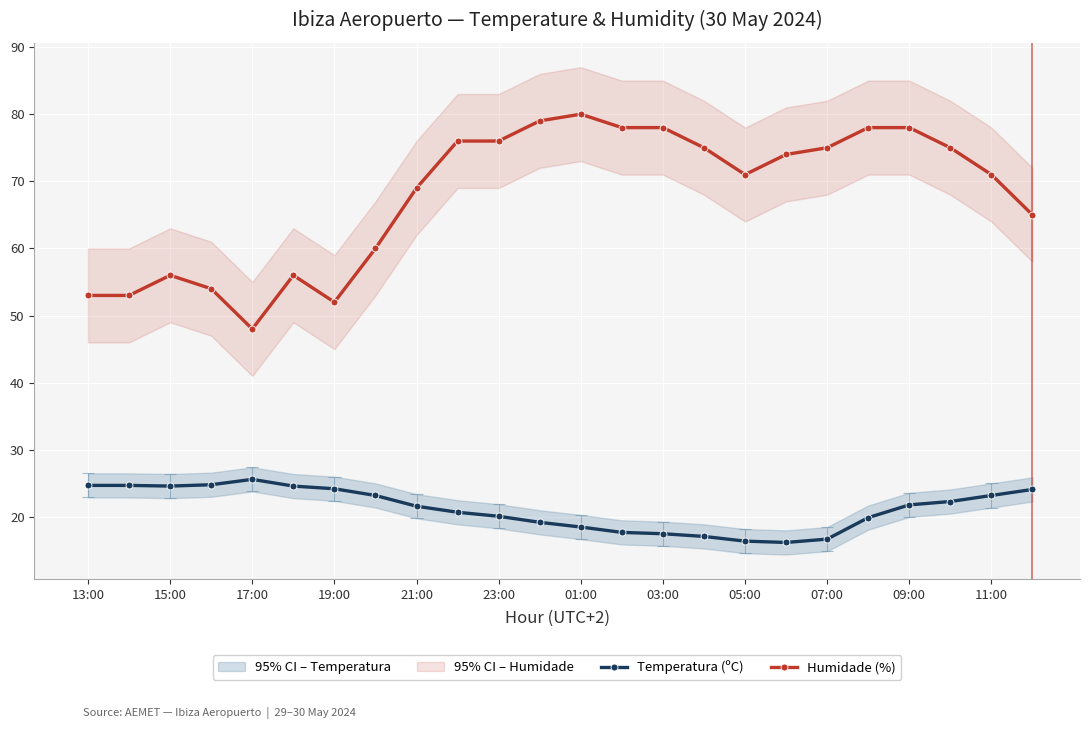

True or false: Temperatura (ºC) and Humidade (%) intersect in this chart.

False